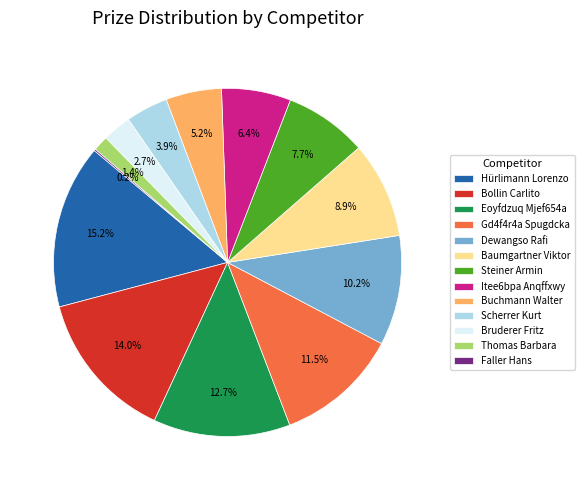

True or false: Buchmann Walter accounts for 5% of the total.

True